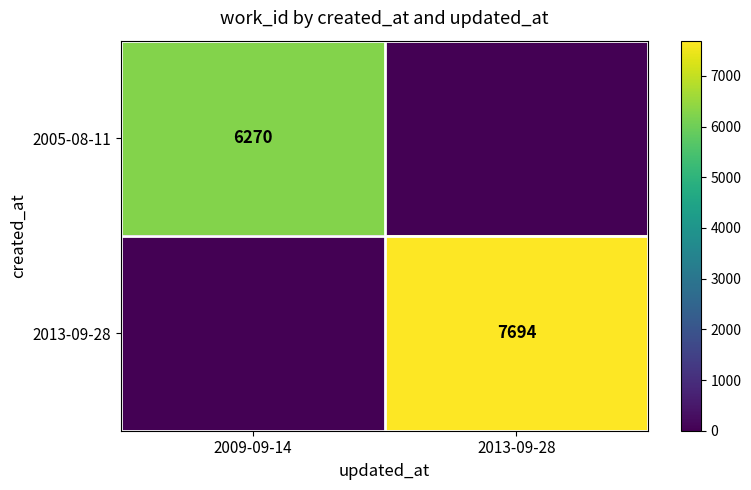

Is it true that 2013-09-28 equals 11639 at 2013-09-28?

False